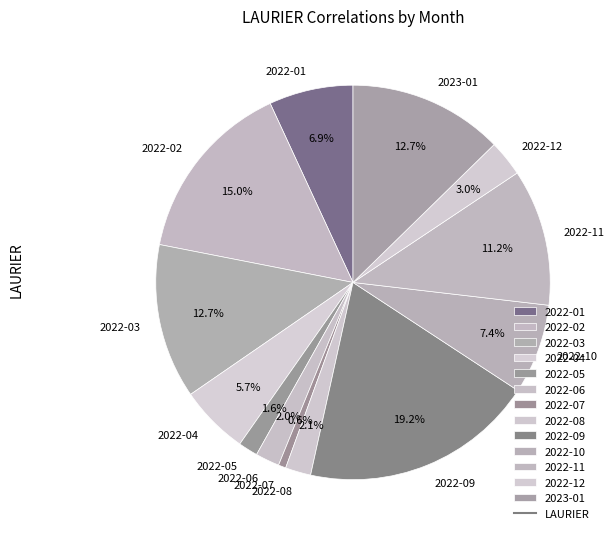

Does 2022-07 represent more than half of the total?

No